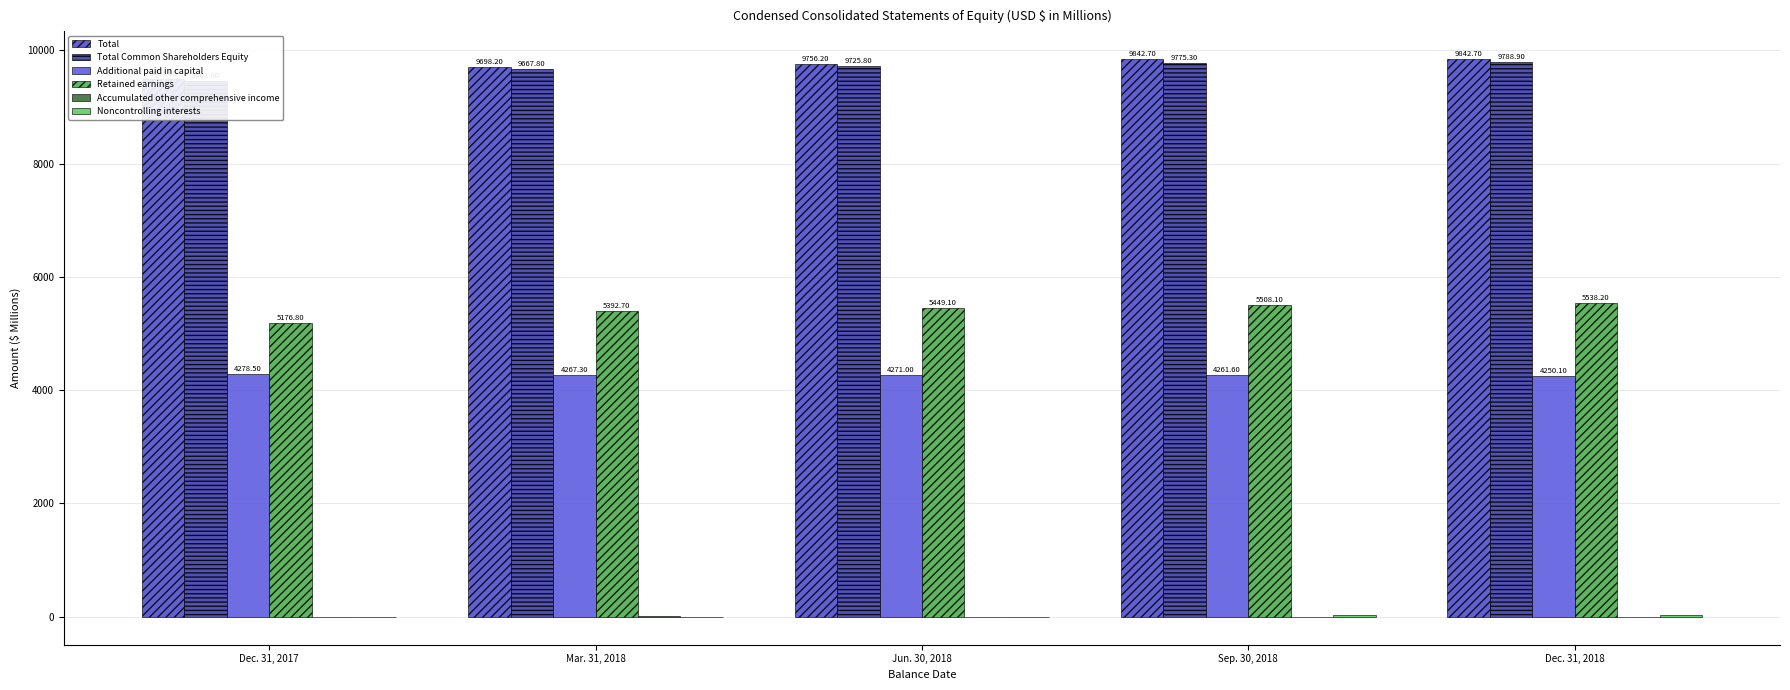

Where is Total nearest to the value 9667?

Mar. 31, 2018